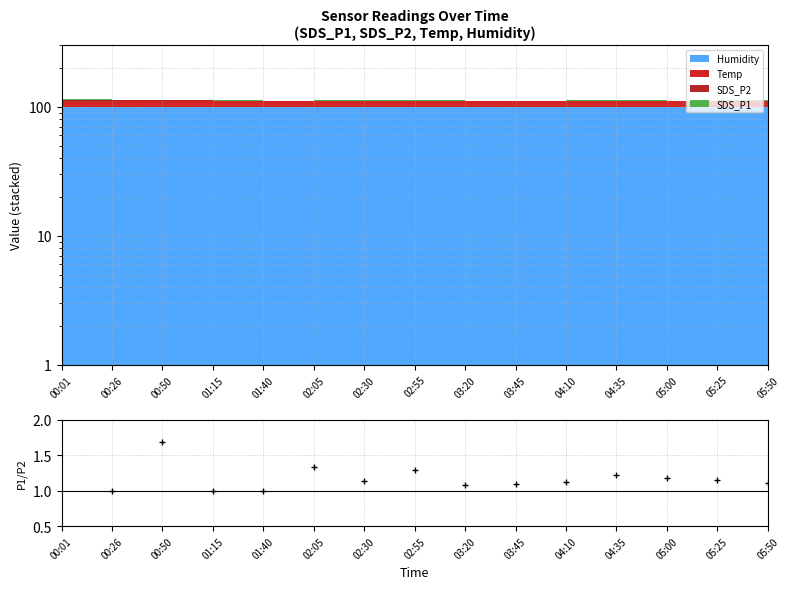

Where is the data nearest to the value 1?

00:26